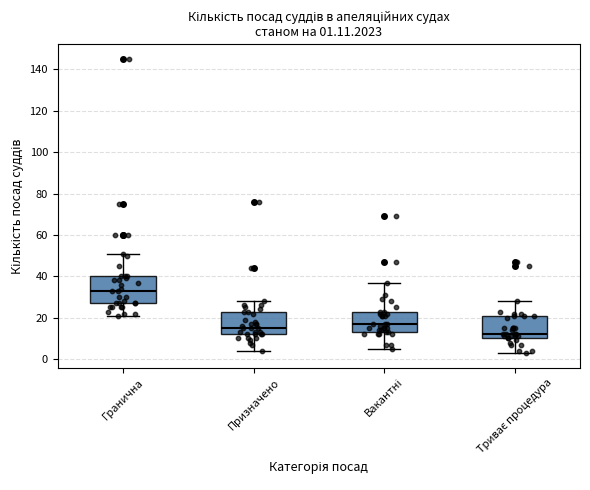

Which box's median line is the highest?

Гранична